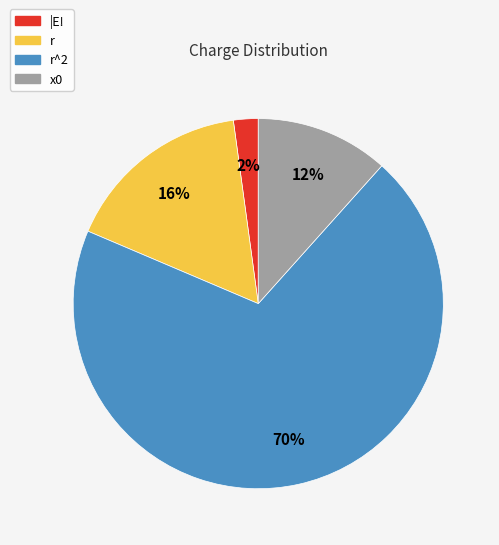

Is there a majority slice in this chart?

Yes